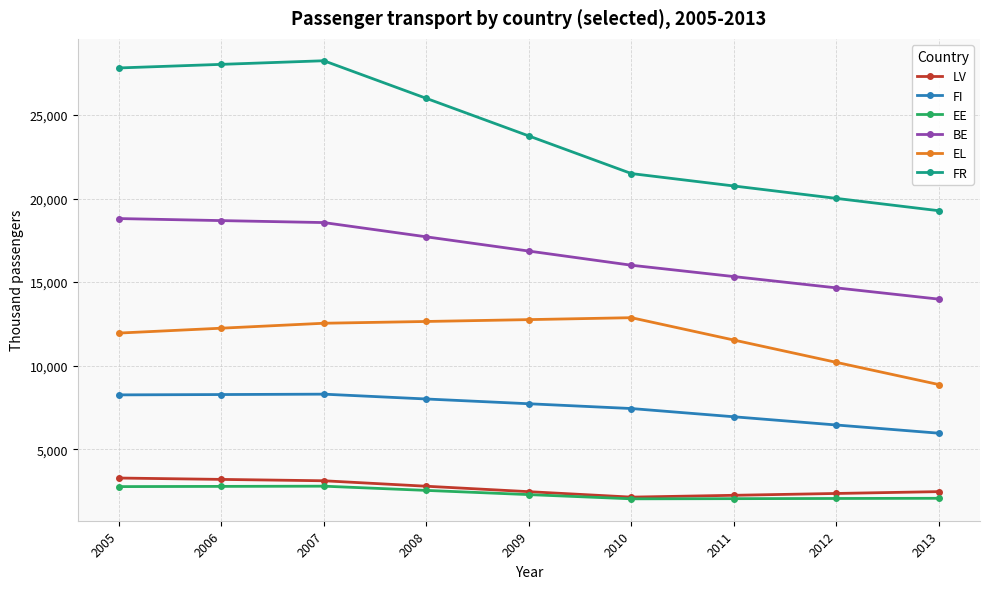

True or false: BE and LV cross at least once.

False